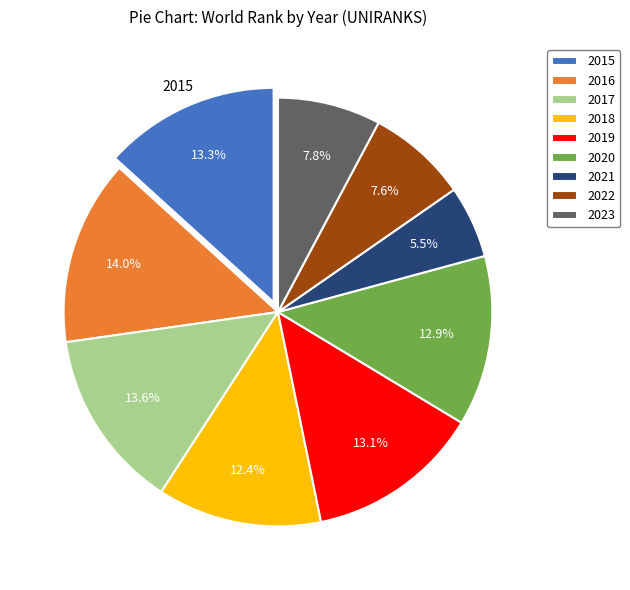

Is there any slice that represents more than half of the pie?

No